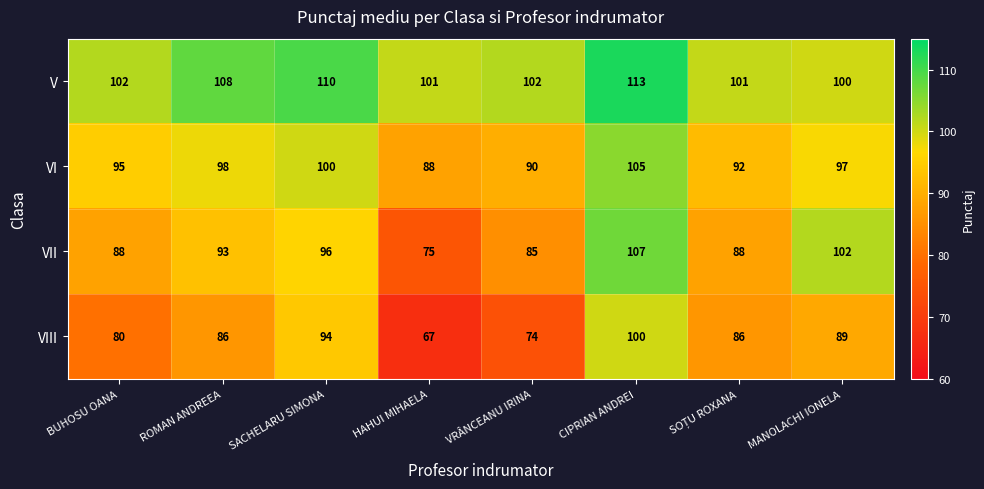

At which label does VI first exceed 97?

ROMAN ANDREEA